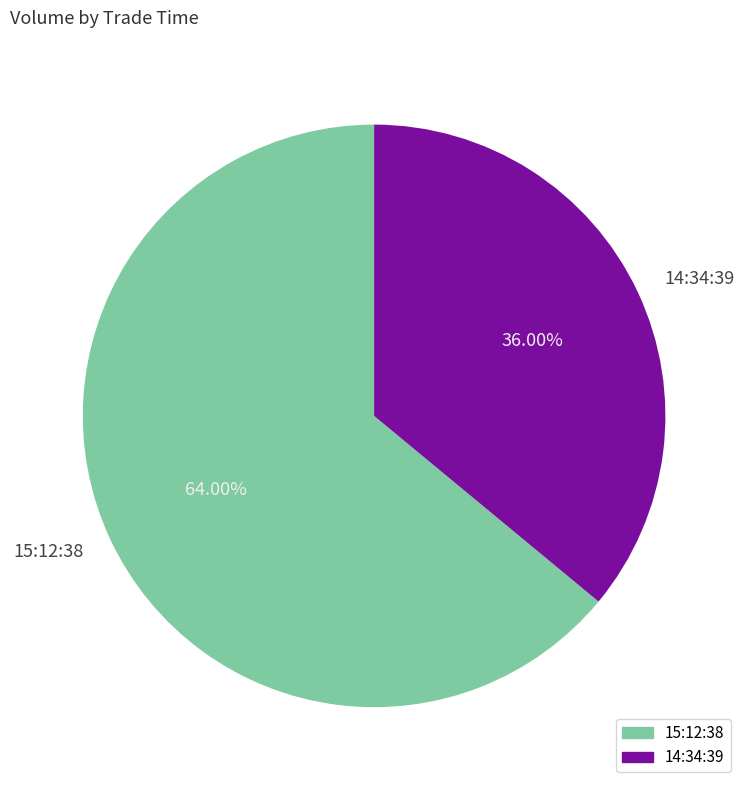

Does 15:12:38 represent more than half of the total?

Yes